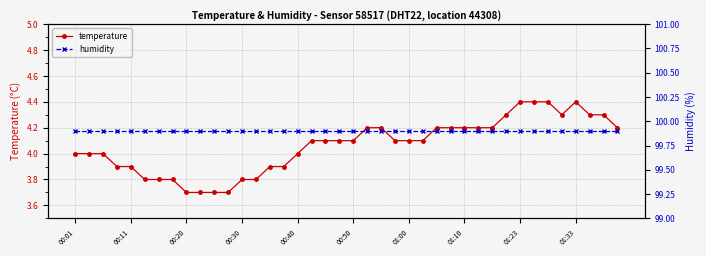

True or false: temperature has more than 0 interior local peaks.

True